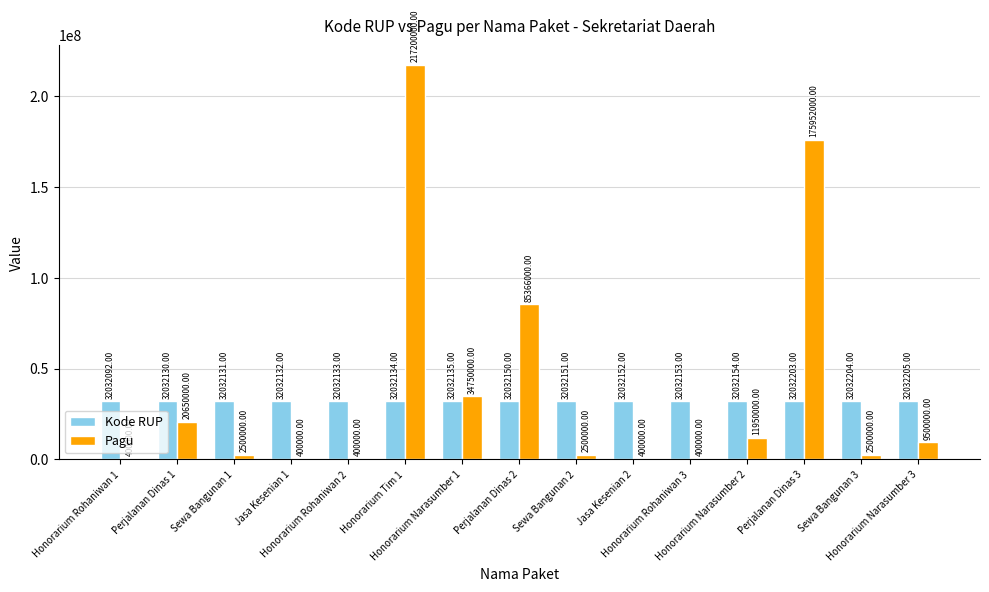

The value of Pagu at Honorarium Narasumber 2 is 5030517. True or false?

False